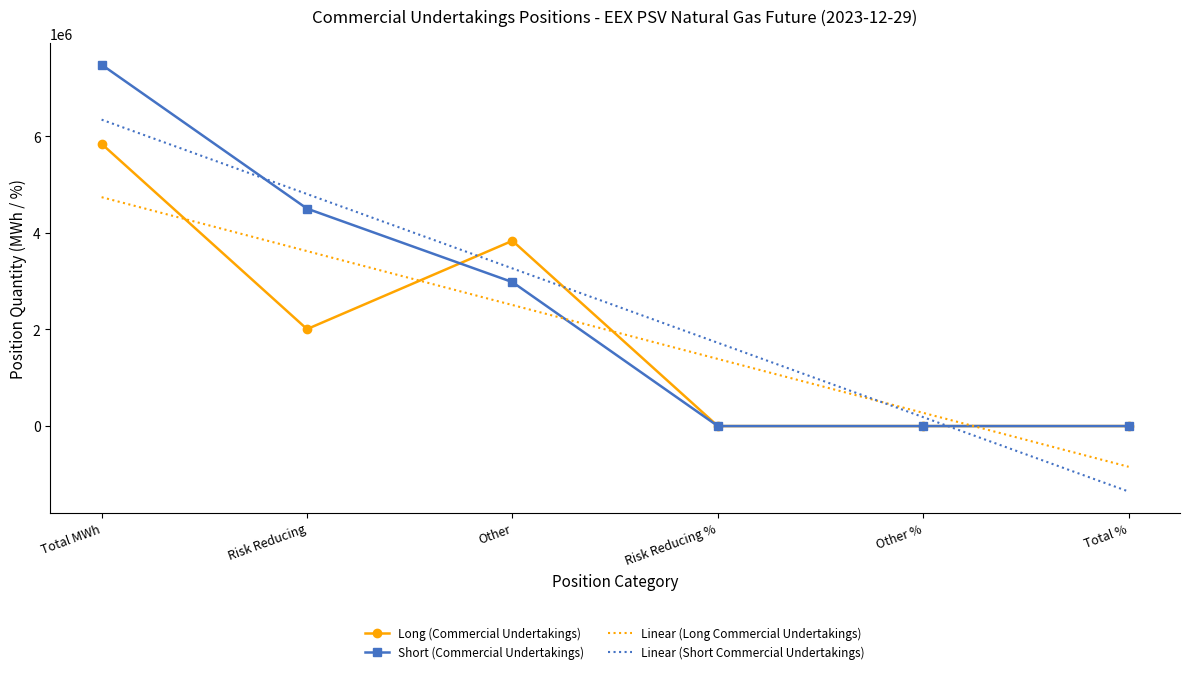

True or false: Short (Commercial Undertakings) has more than 2 interior local peaks.

False